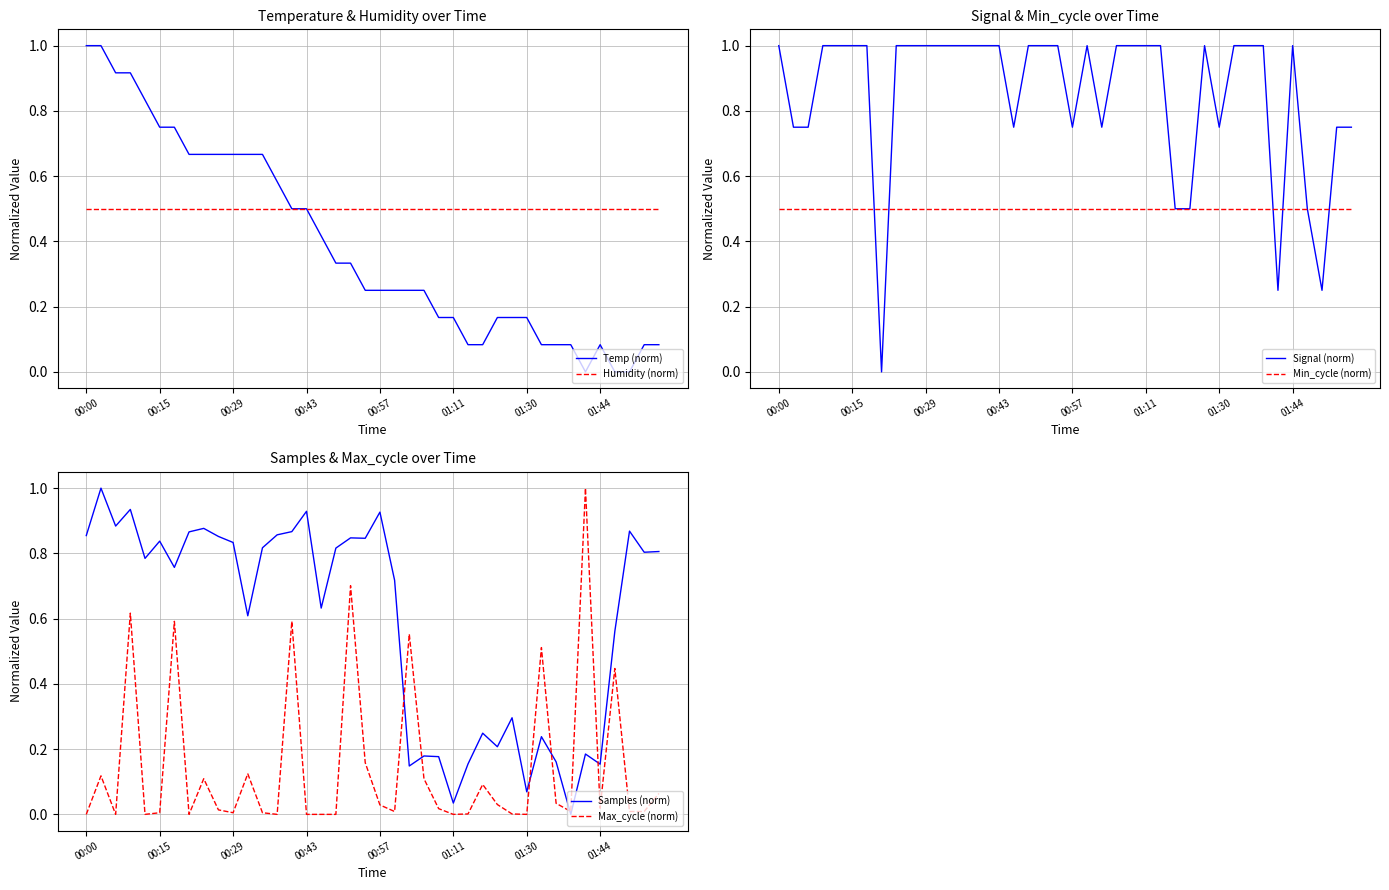

The value of Samples (norm) at 19 is 0.8. True or false?

True